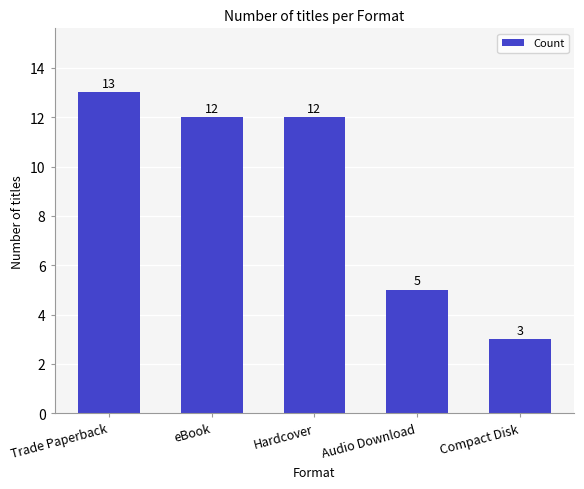

Where does the data first go above 12?

Trade Paperback